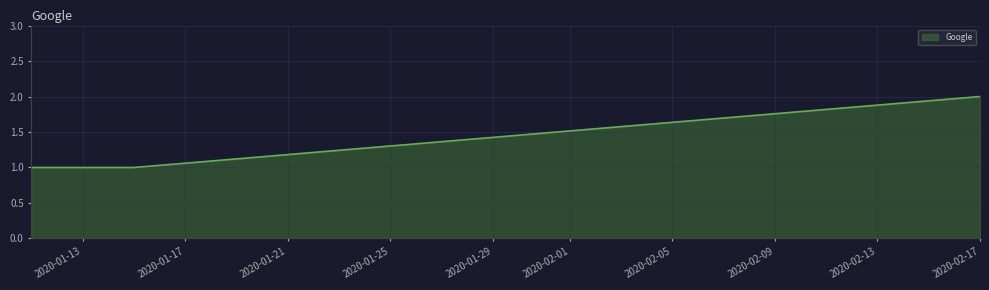

What is the sum of all values?

4